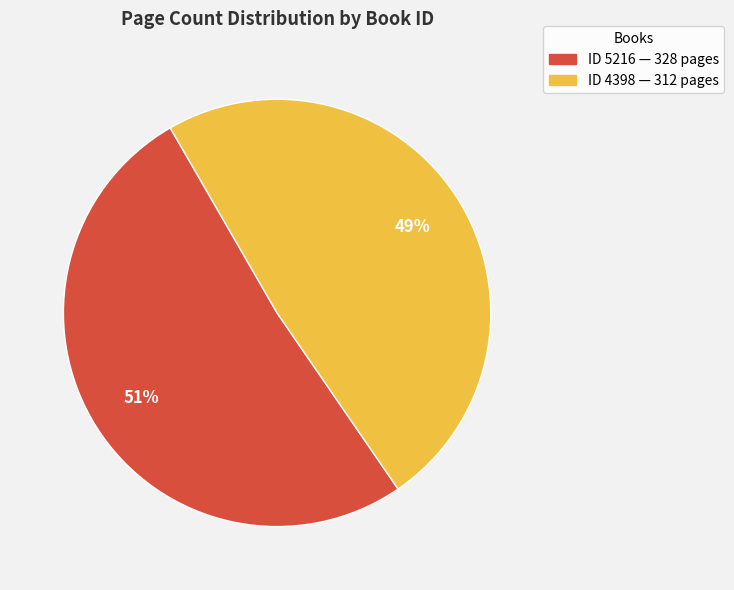

To the nearest percent, what is the average slice percentage?

50%